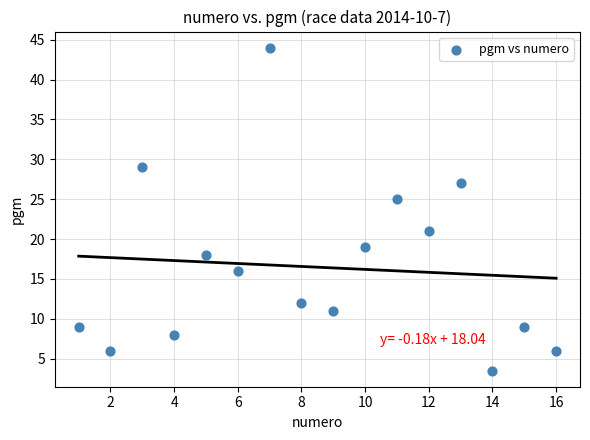

What is the range of Y values (max minus min)?

40.5